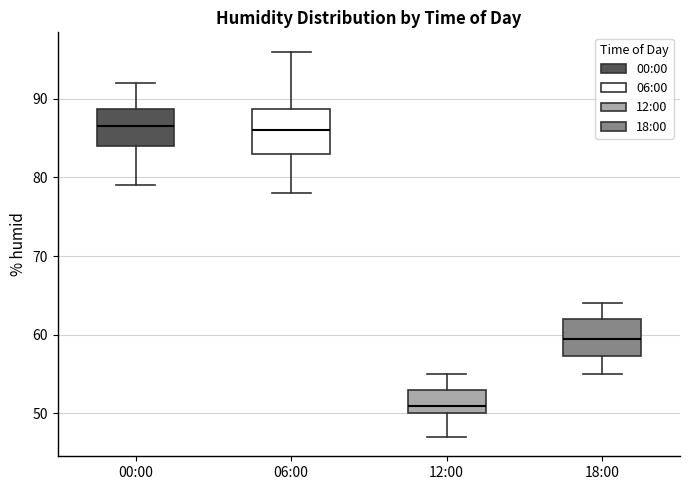

Which box has the lowest median line?

12:00